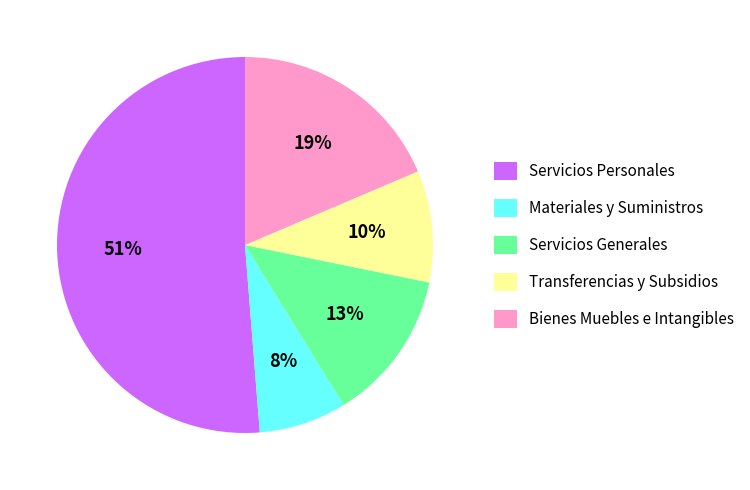

Is there any slice that represents more than half of the pie?

Yes